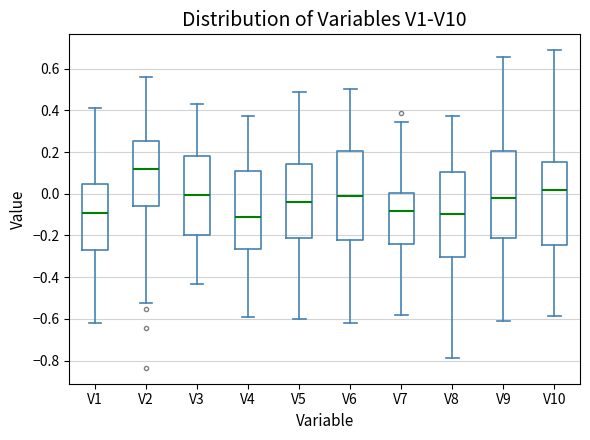

Where is the upper edge of the box for V1 on the y-axis? The values are not printed on the chart, so give them approximately, as read against the axis.

0.04